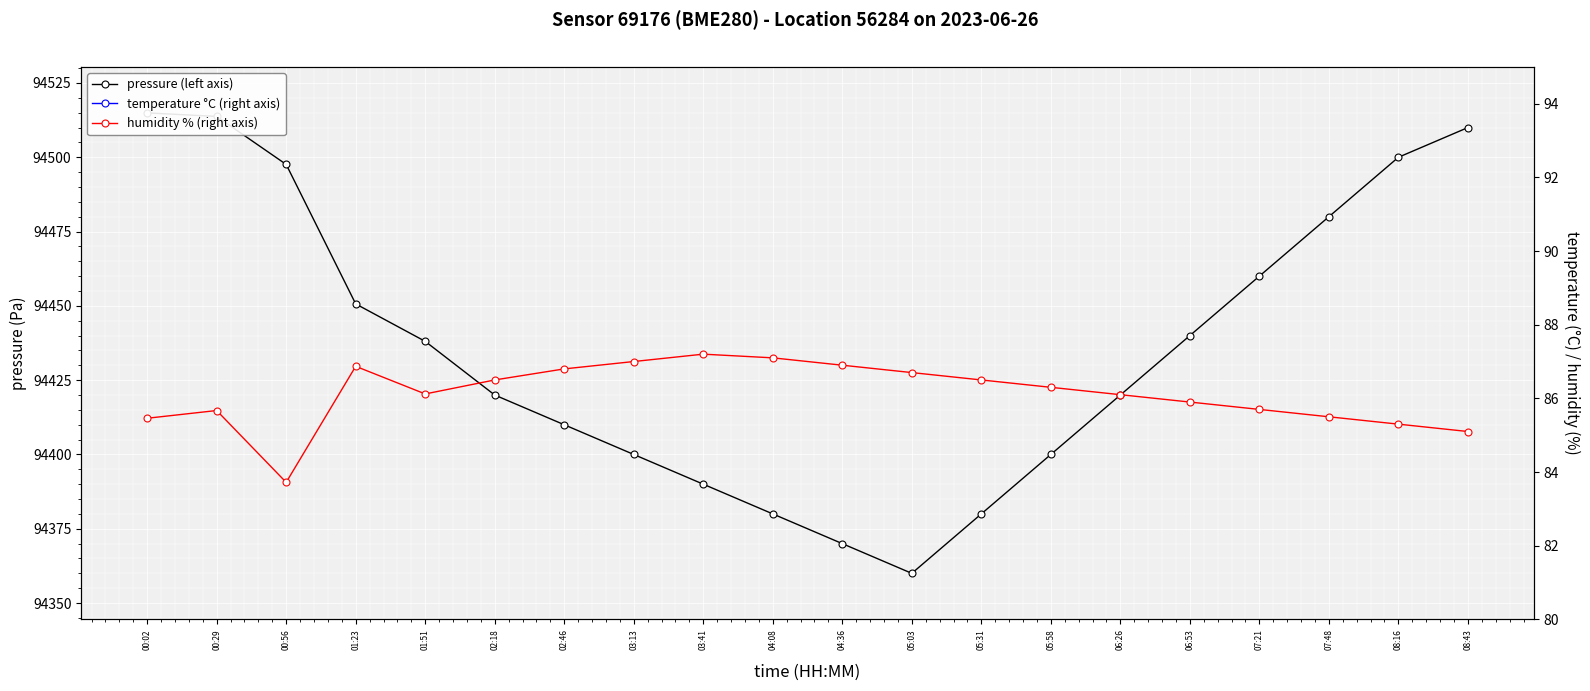

Which category has the highest value in the pressure (left axis) series?

00:02